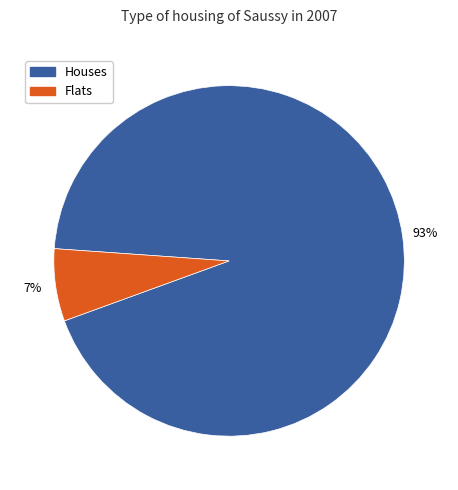

Does any single category account for the majority?

Yes